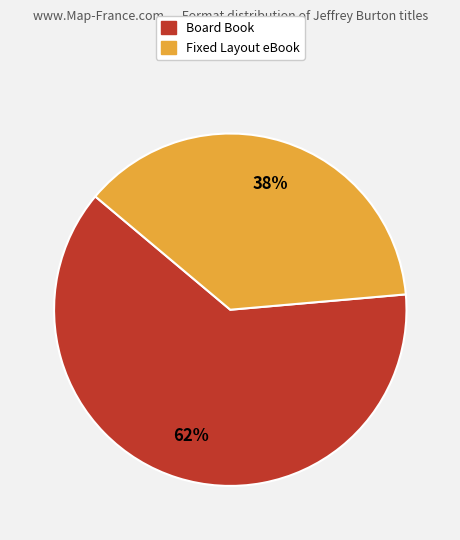

Is Fixed Layout eBook the majority of the pie?

No